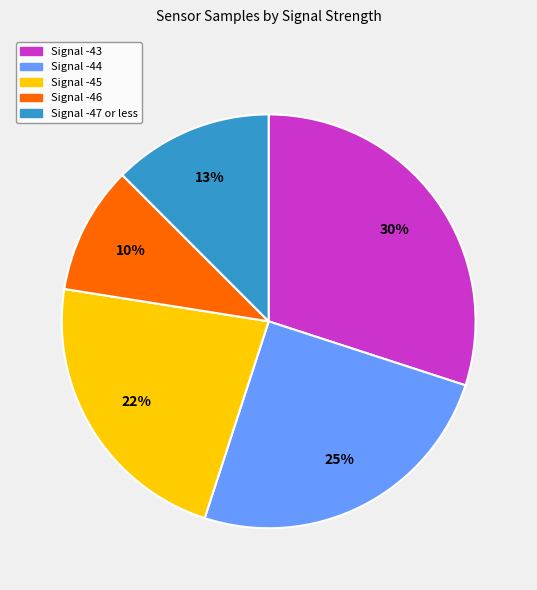

To the nearest percent, what is the difference between the largest and smallest slice percentages?

20%